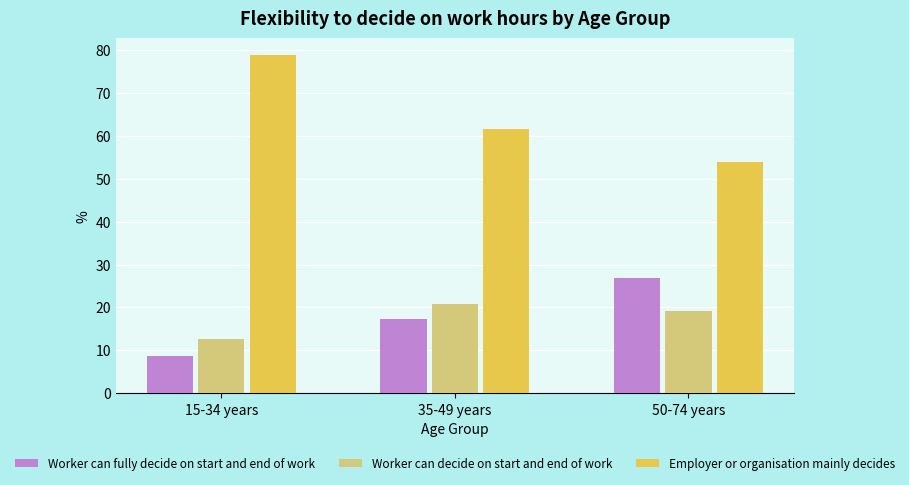

List the labels in order of Employer or organisation mainly decides value, smallest first.

50-74 years, 35-49 years, 15-34 years